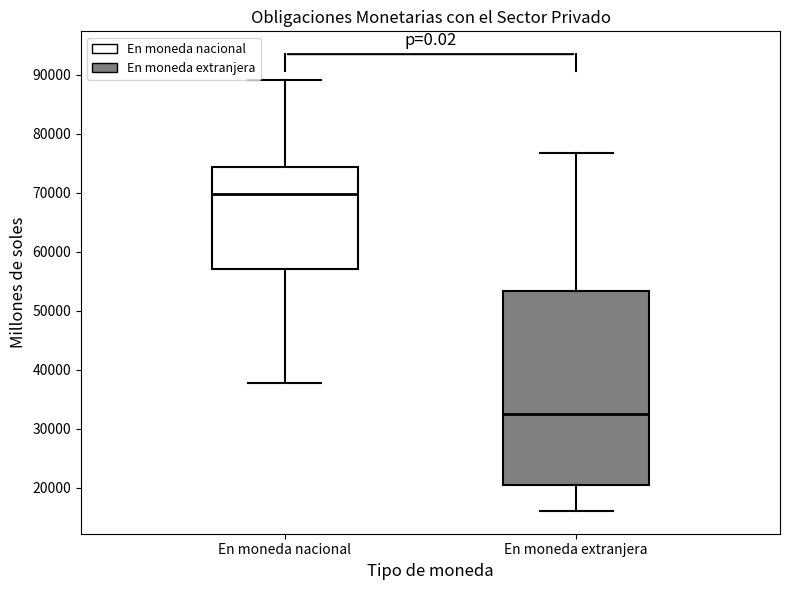

Reading left to right, read every box against the y-axis: the position of its median line, the range the box covers, and the ends of its whiskers. The values are not printed on the chart, so give them approximately, as read against the axis.

En moneda nacional: median 70000, box 57000 to 74000, whiskers 38000 to 89000
En moneda extranjera: median 33000, box 20000 to 53000, whiskers 16000 to 77000